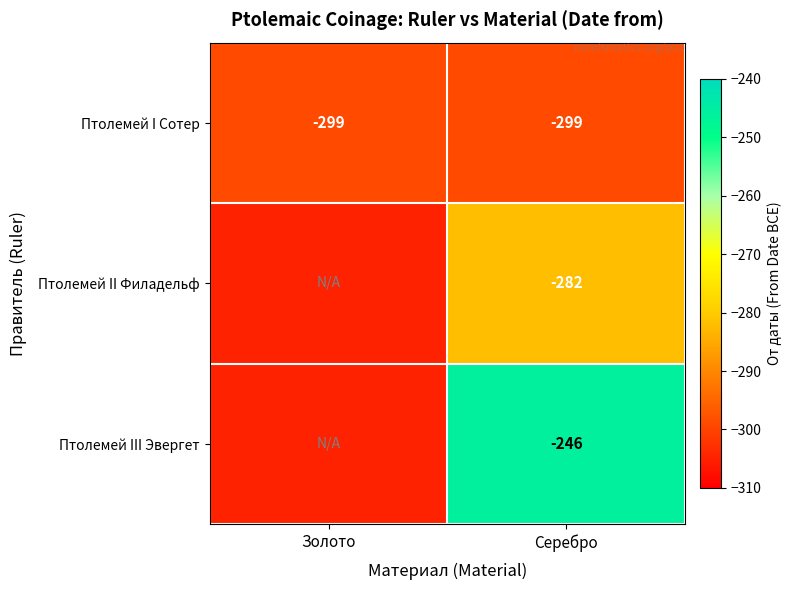

What is the sum of all Птолемей I Сотер values?

-598